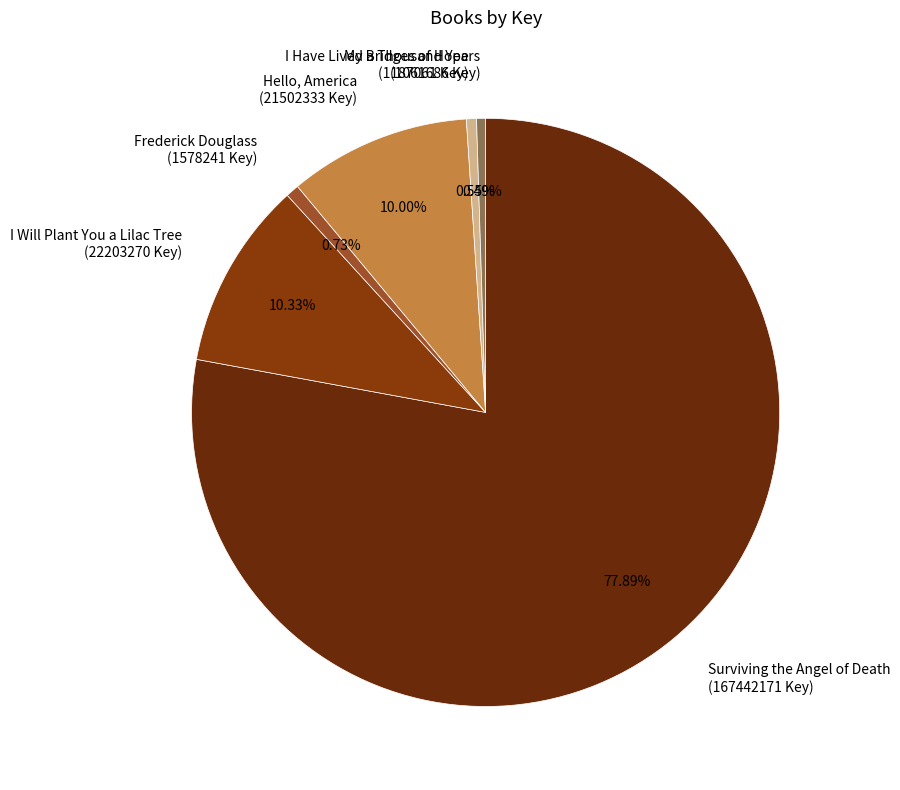

Is there any slice that represents more than half of the pie?

Yes